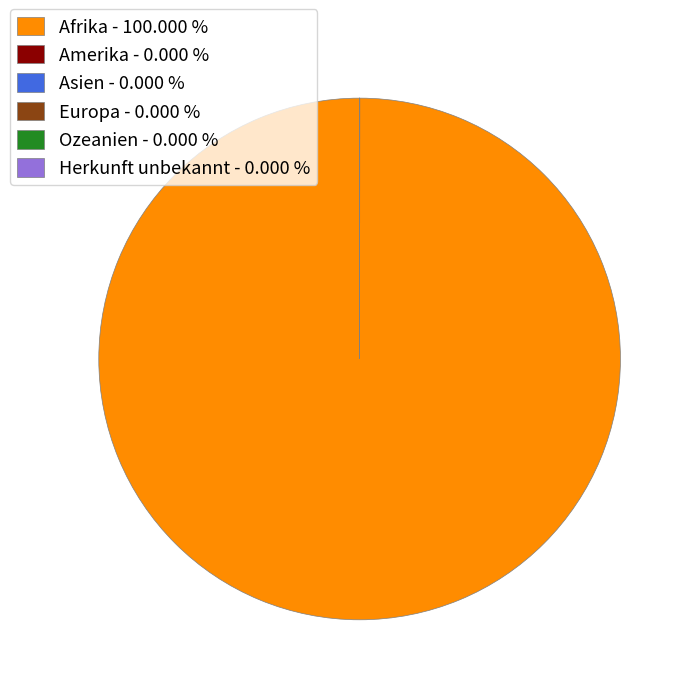

Does any single category account for the majority?

Yes